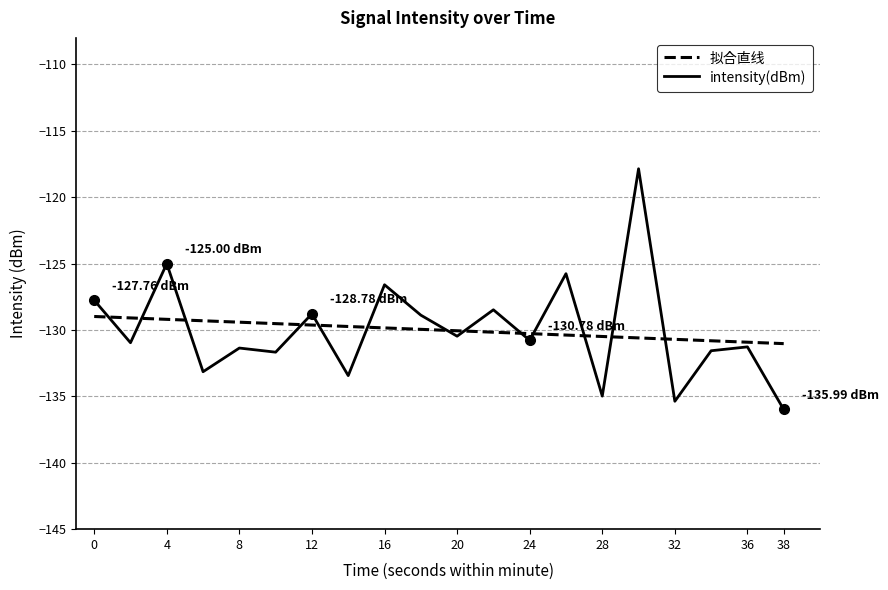

The value at 4 is -125.0. True or false?

True